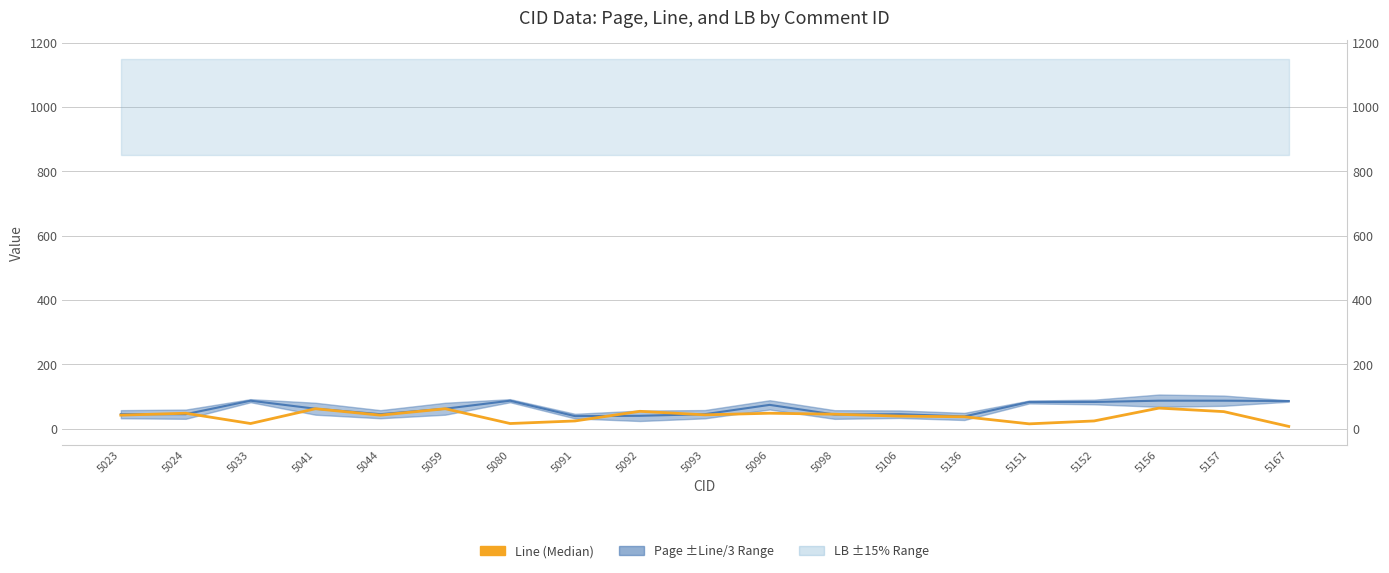

Between 5033 and 5044, which series saw the biggest shift?

Page